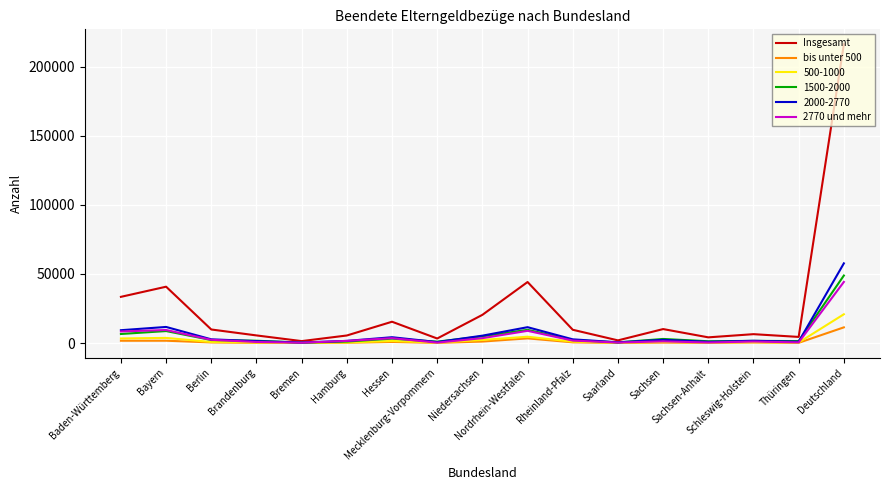

What is the greatest value displayed?

216290